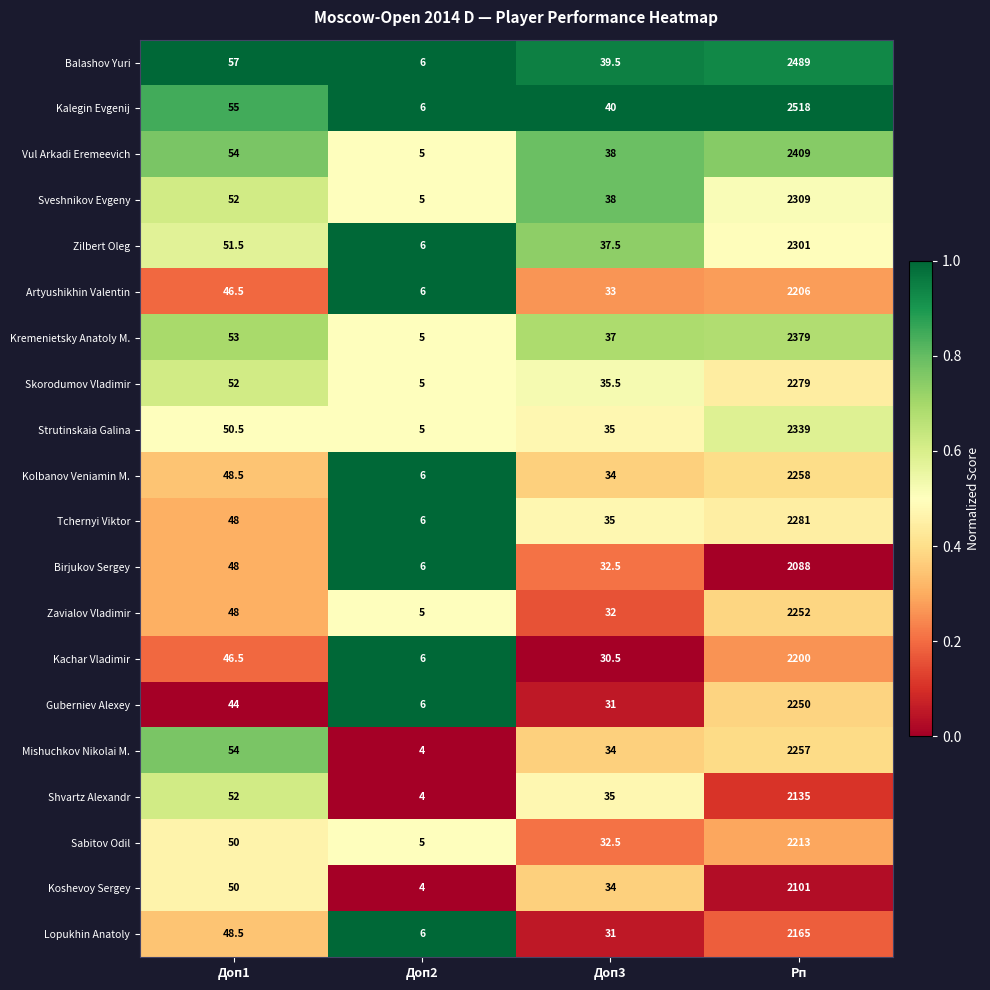

At which category is the sum across all series the highest?

Рп